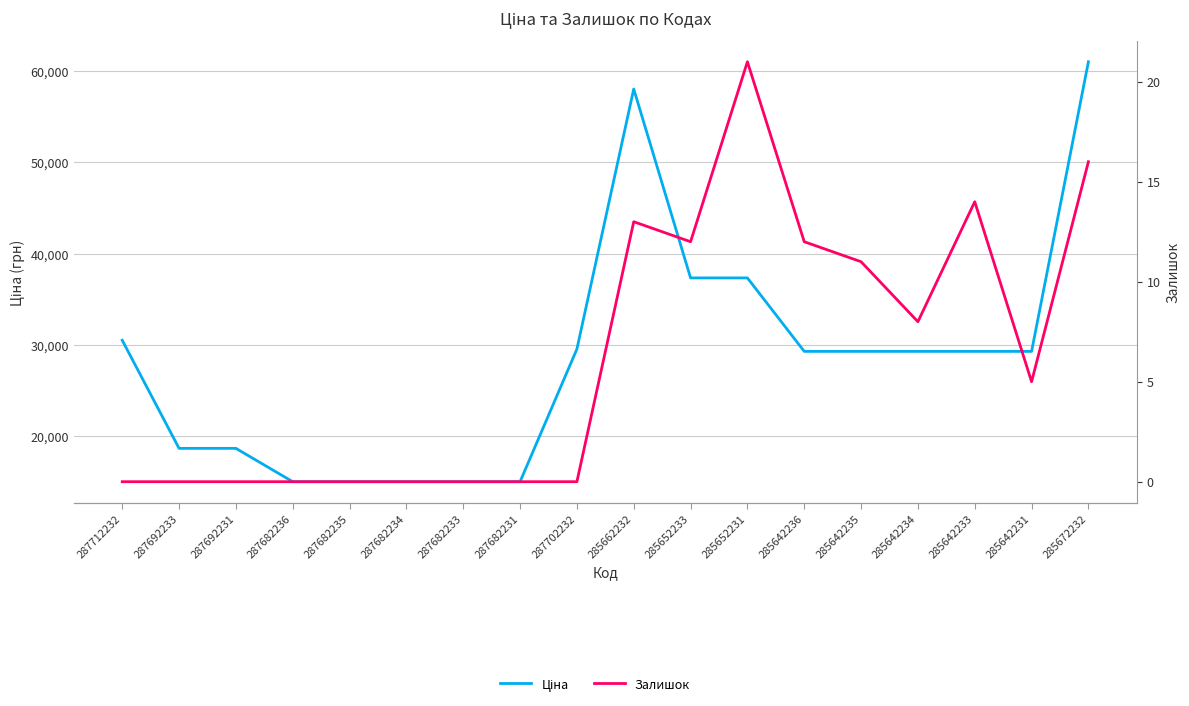

True or false: Залишок and Ціна intersect in this chart.

False